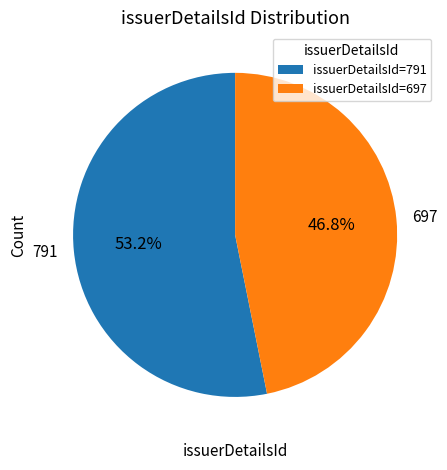

How many segments does this pie chart have?

2